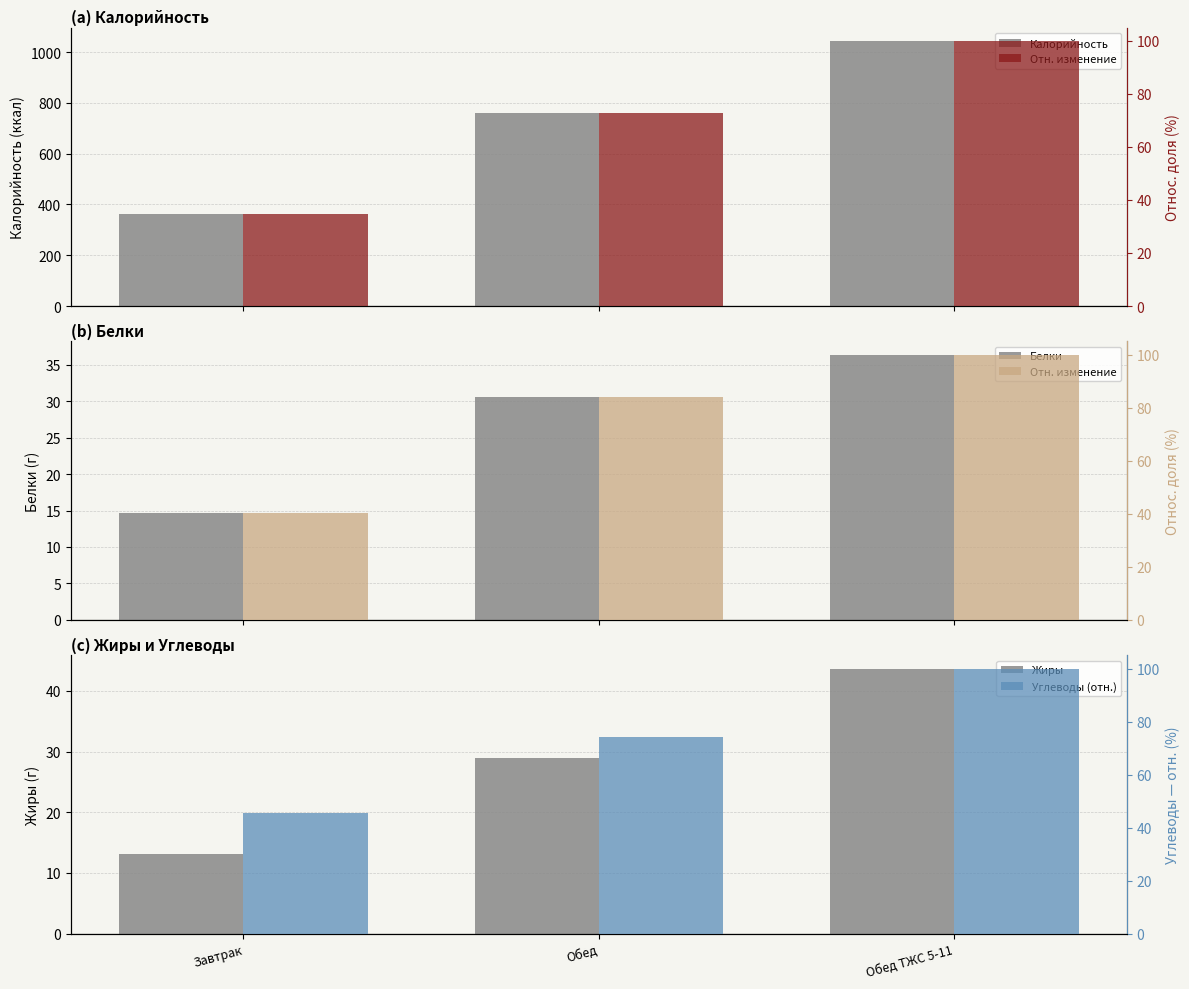

At which category is the sum across all series the highest?

Обед ТЖС 5-11